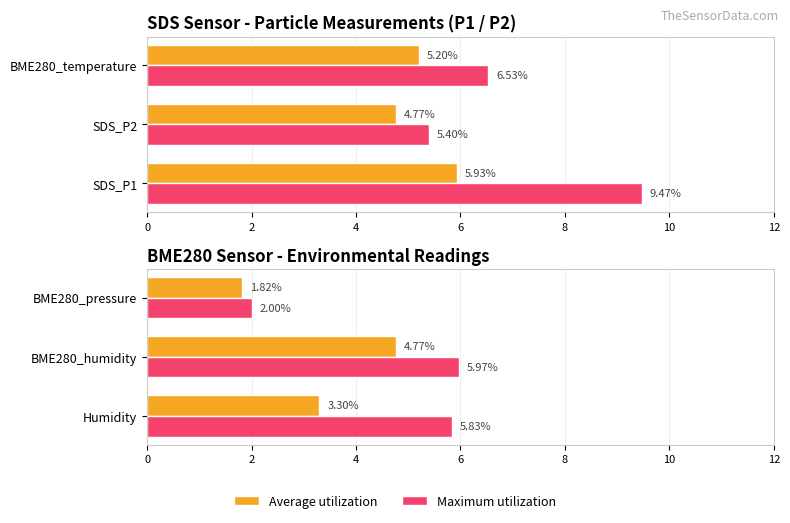

Which series has the largest range (max minus min)?

Maximum utilization